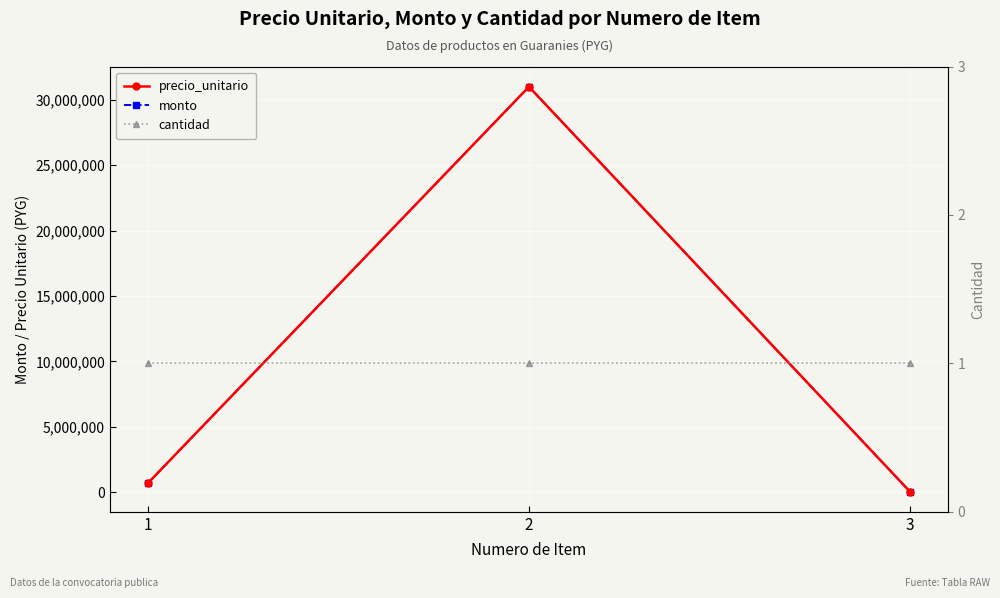

What is the difference between the highest and lowest values at 1?

699999